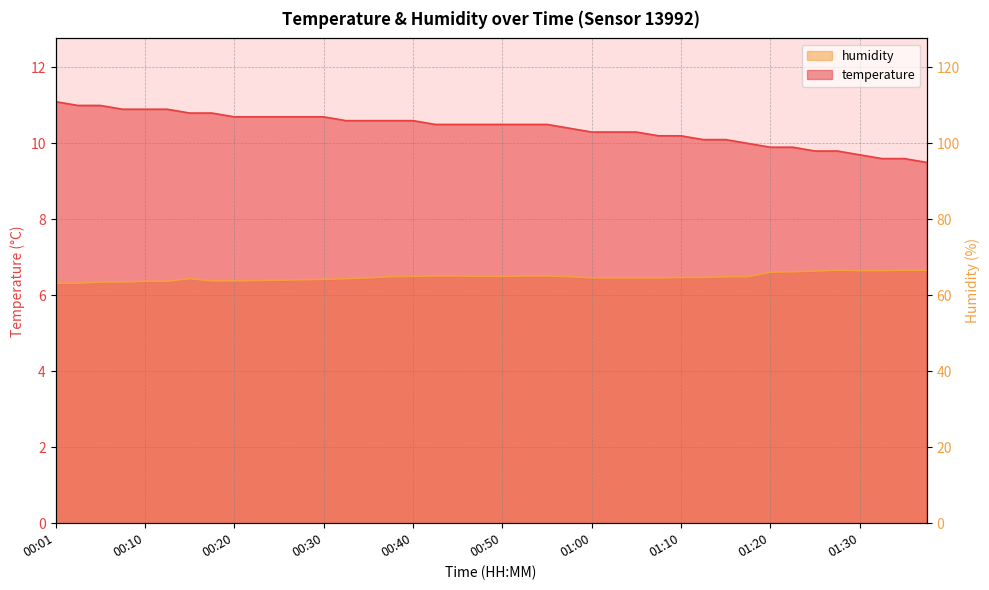

True or false: humidity and temperature intersect in this chart.

False